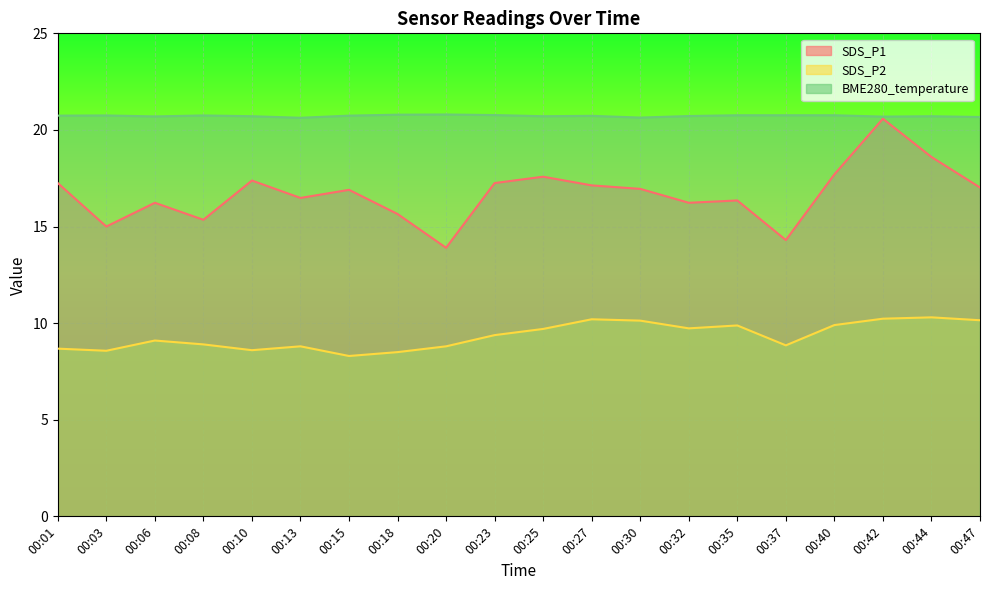

The value of SDS_P1 at 00:13 is 16.5. True or false?

True